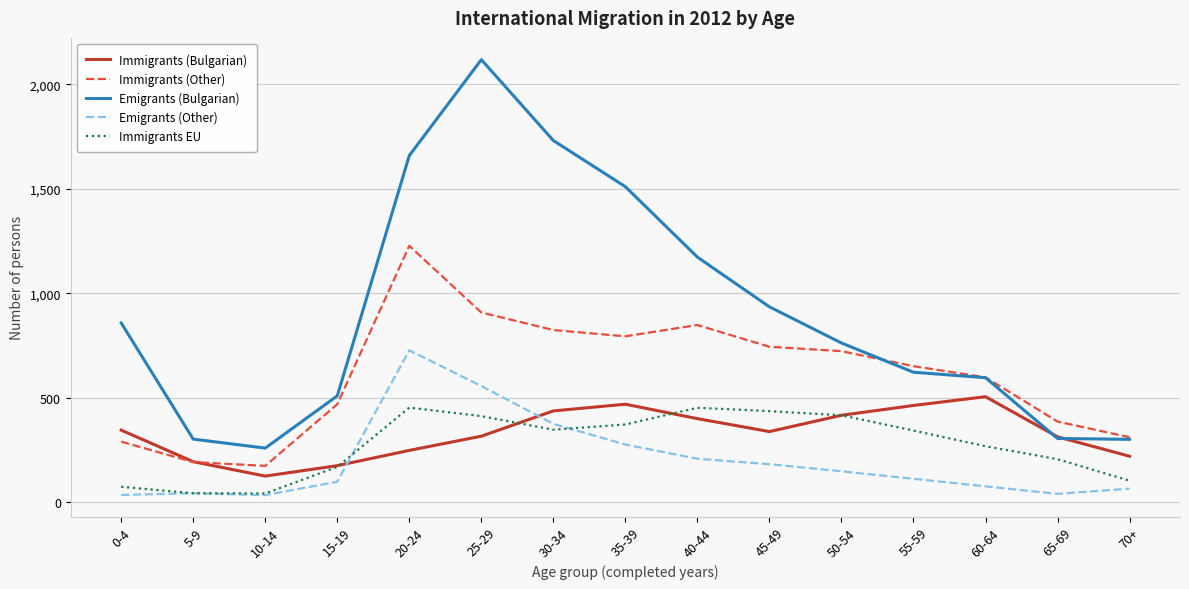

Which series changed the most between 40-44 and 65-69?

Emigrants (Bulgarian)